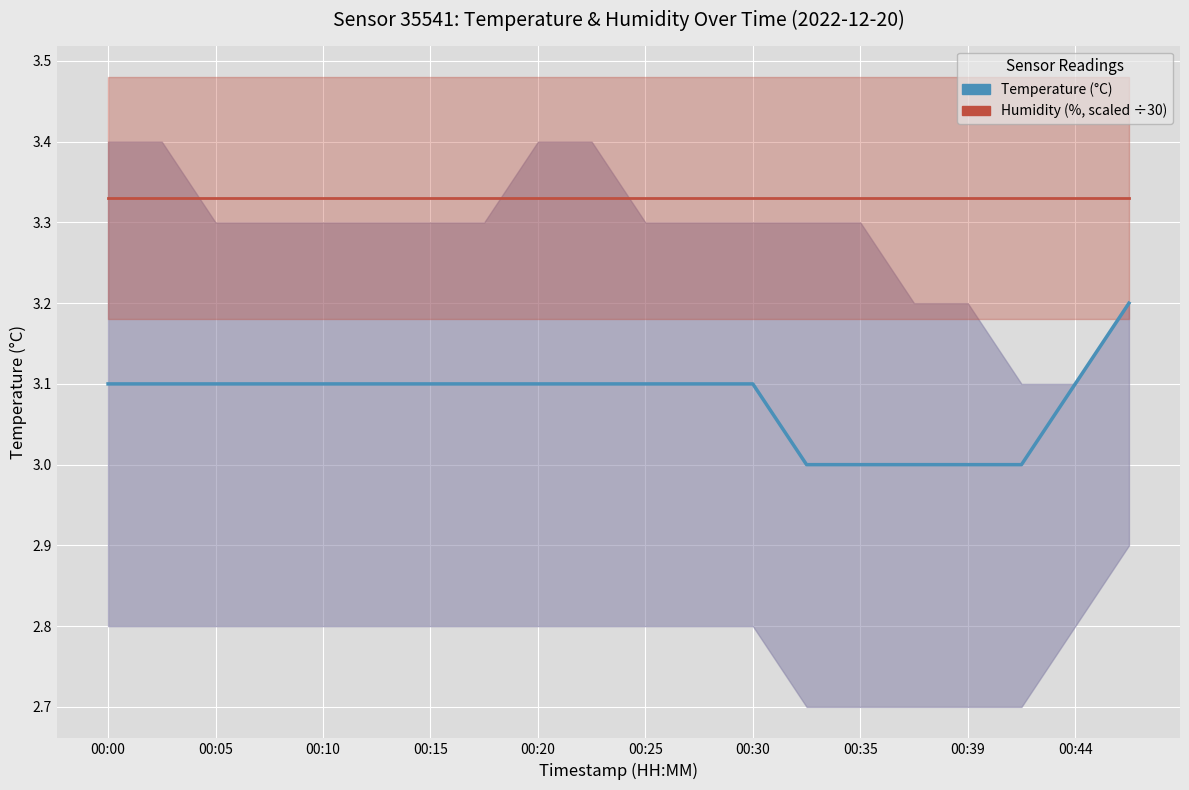

Reading left to right, list all the values displayed in this chart.

temperature: 3.1	3.1	3.1	3.1	3.1	3.1	3.1	3.1	3.1	3.1	3.1	3.1	3.1	3.0	3.0	3.0	3.0	3.0	3.1	3.2
humidity: 3.3	3.3	3.3	3.3	3.3	3.3	3.3	3.3	3.3	3.3	3.3	3.3	3.3	3.3	3.3	3.3	3.3	3.3	3.3	3.3